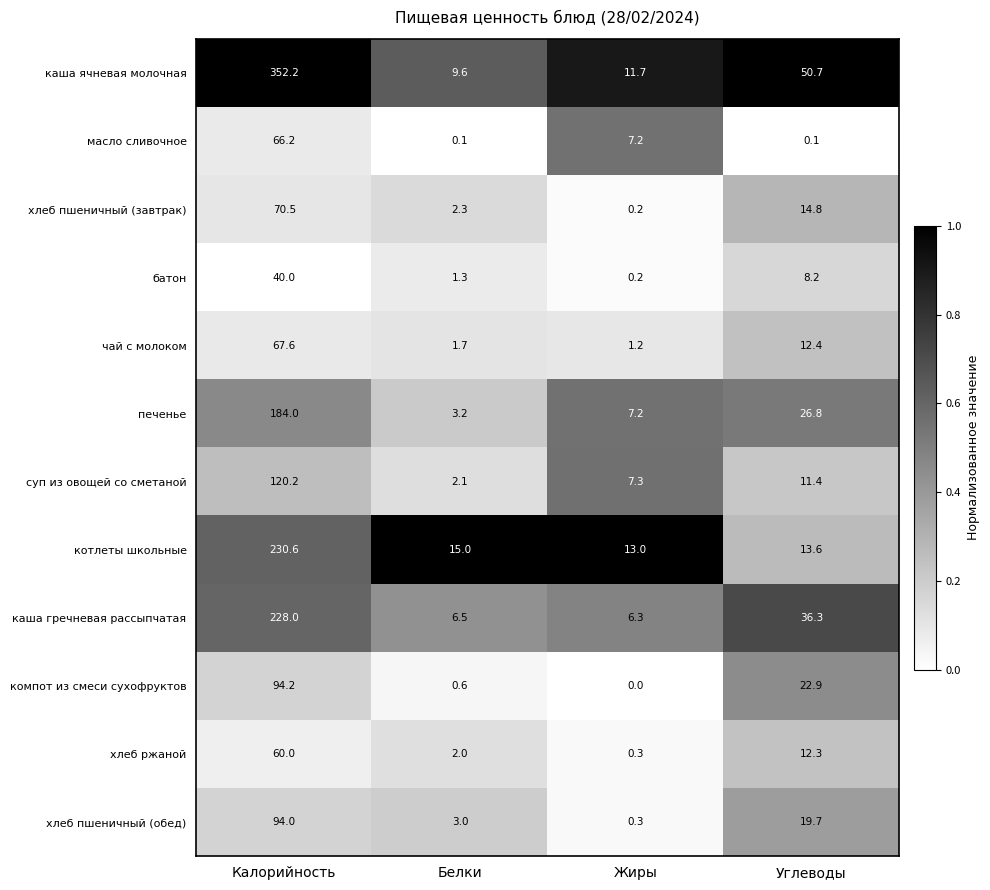

What is the total value across all series at Белки?

47.4